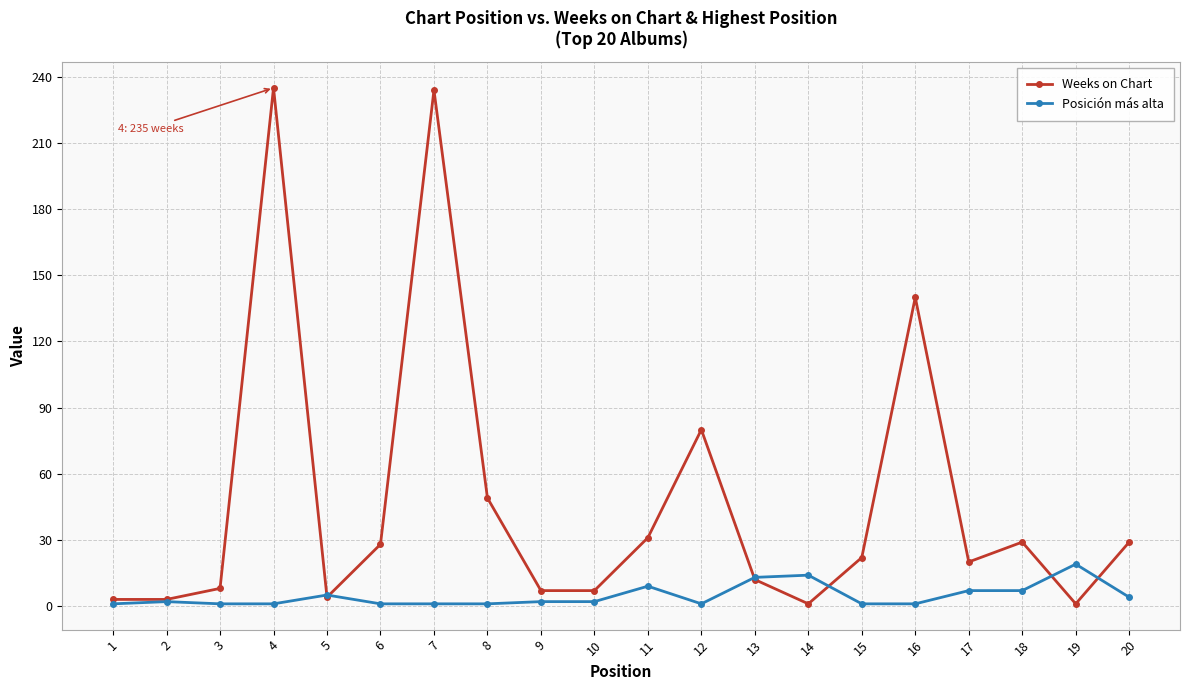

What is the value of the Weeks on Chart point at the 20th from the left?

29